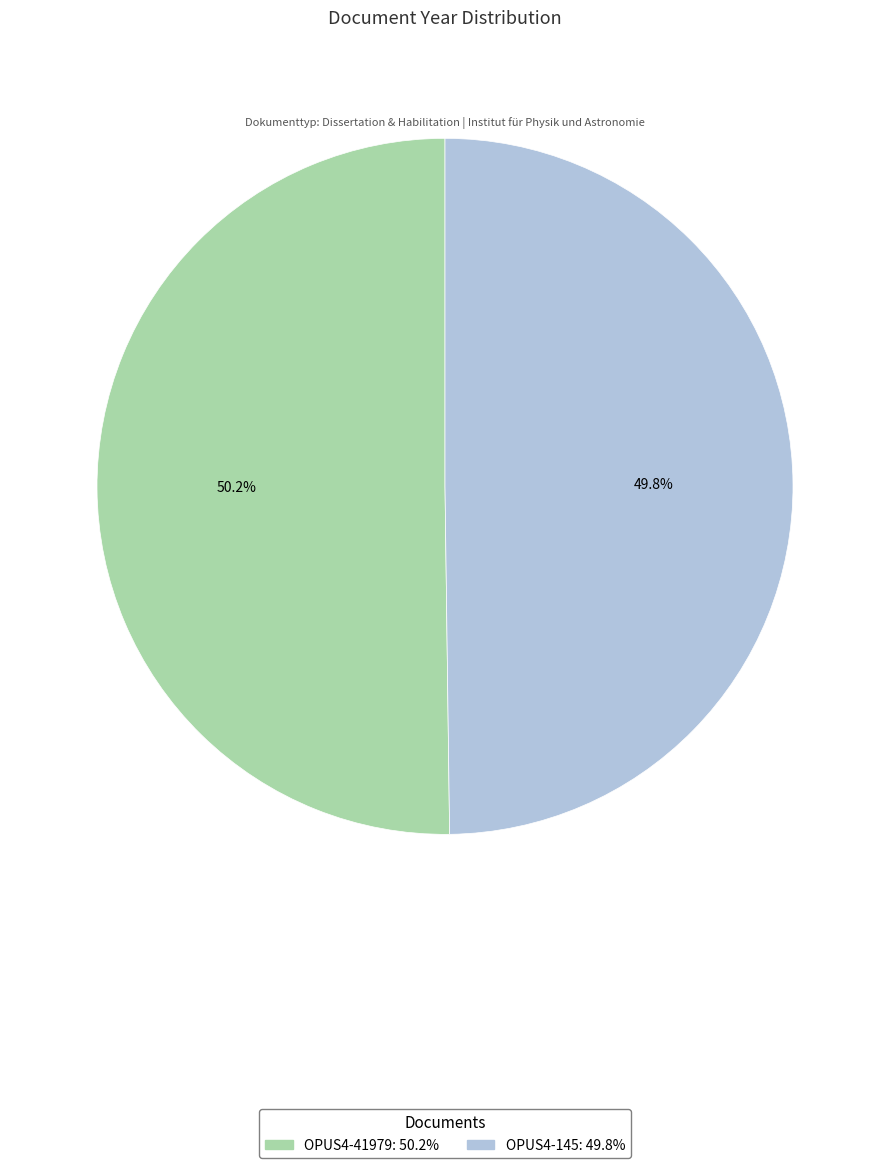

Count the number of slices in the pie.

2